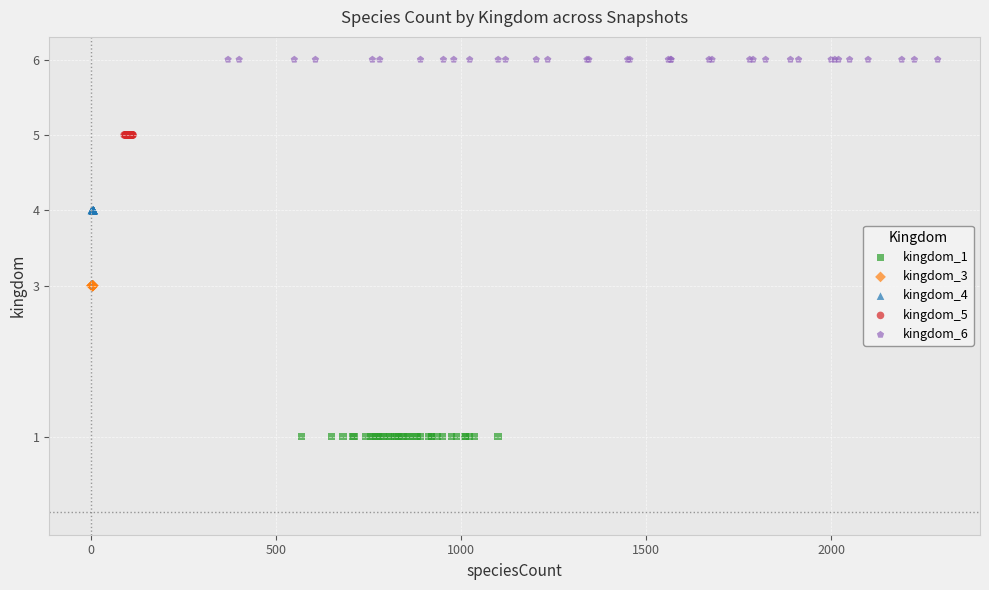

Which series contains the highest Y value?

kingdom_6